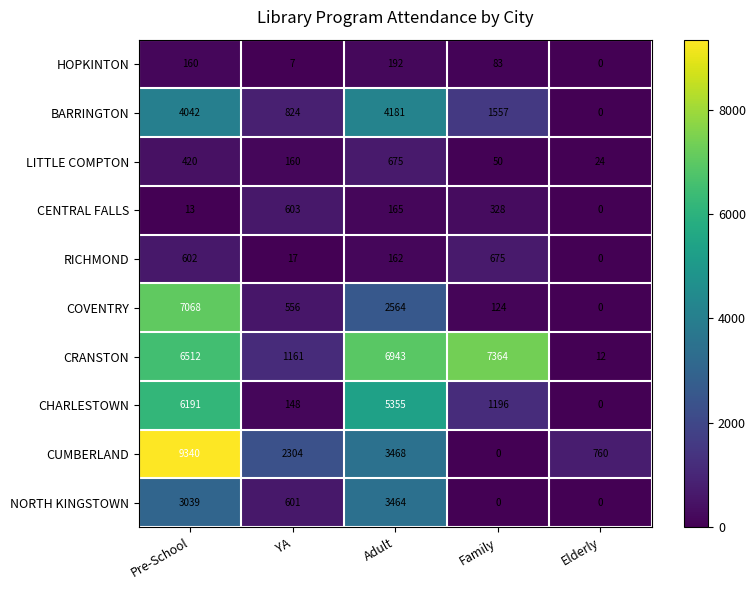

What is the sum of all CUMBERLAND values?

15872